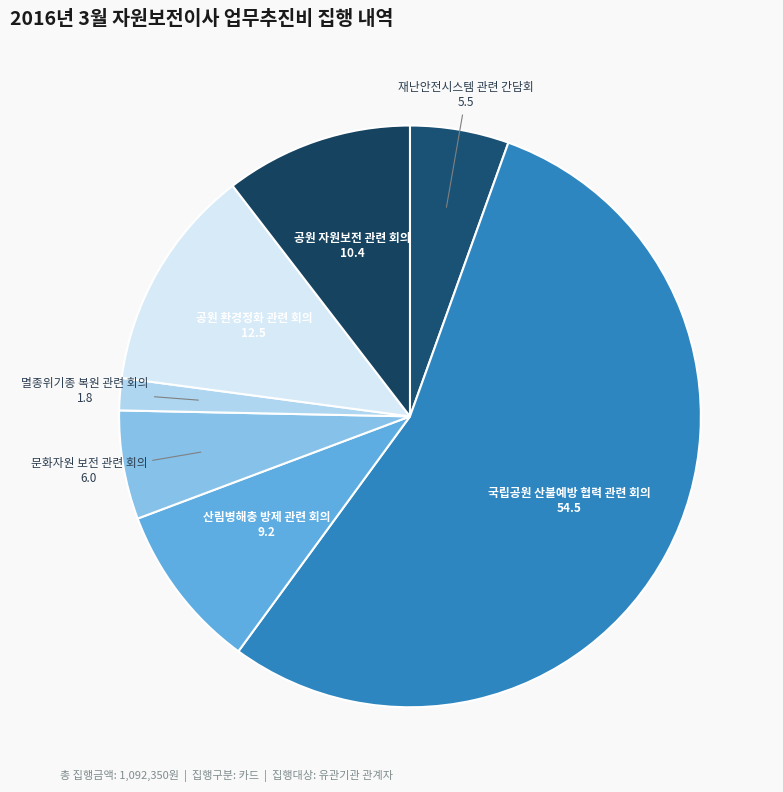

Count the number of slices in the pie.

7